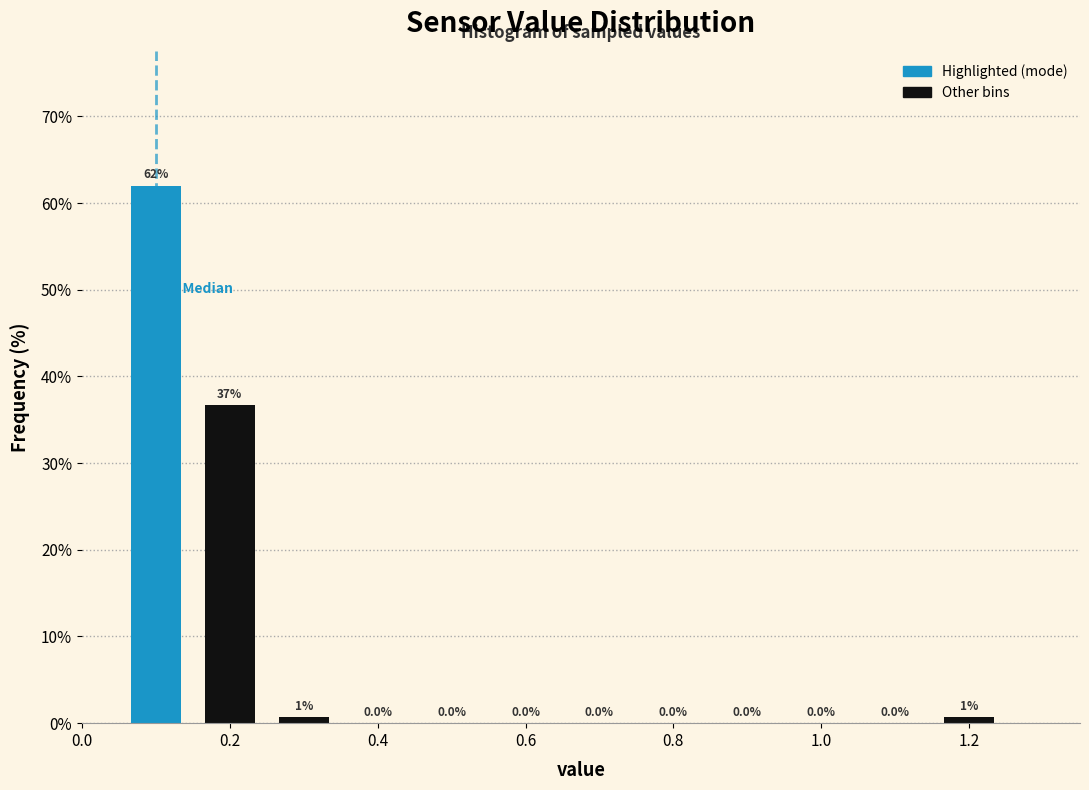

Which range on the x-axis has the tallest bar?

0.05 to 0.15